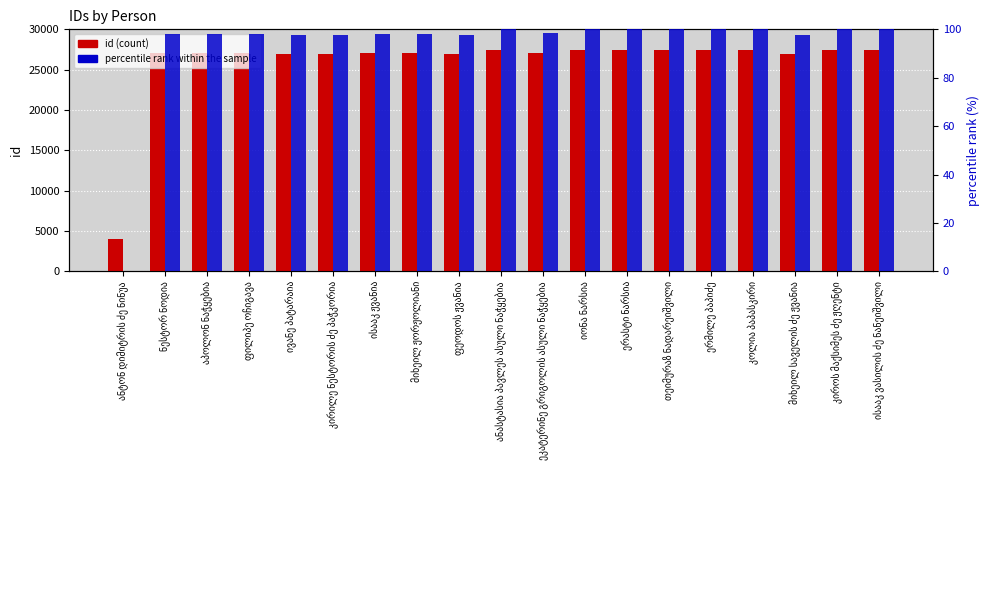

What is the label of the 15th bar from the right?

ივანე პატარაია